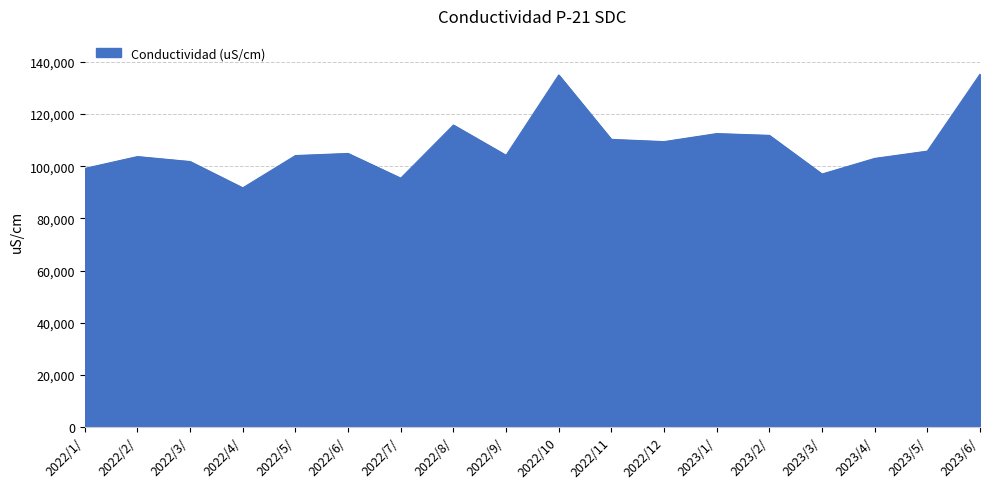

Between 2023/2/ and 2023/4/, which is larger?

2023/2/